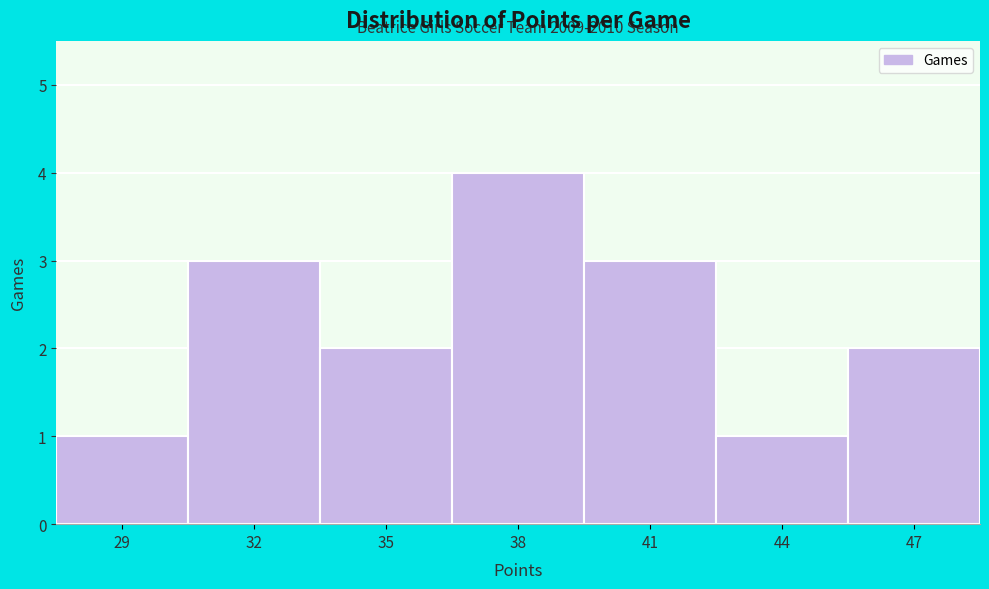

Reading left to right, extract all data points from this chart.

29=1	32=3	35=2	38=4	41=3	44=1	47=2